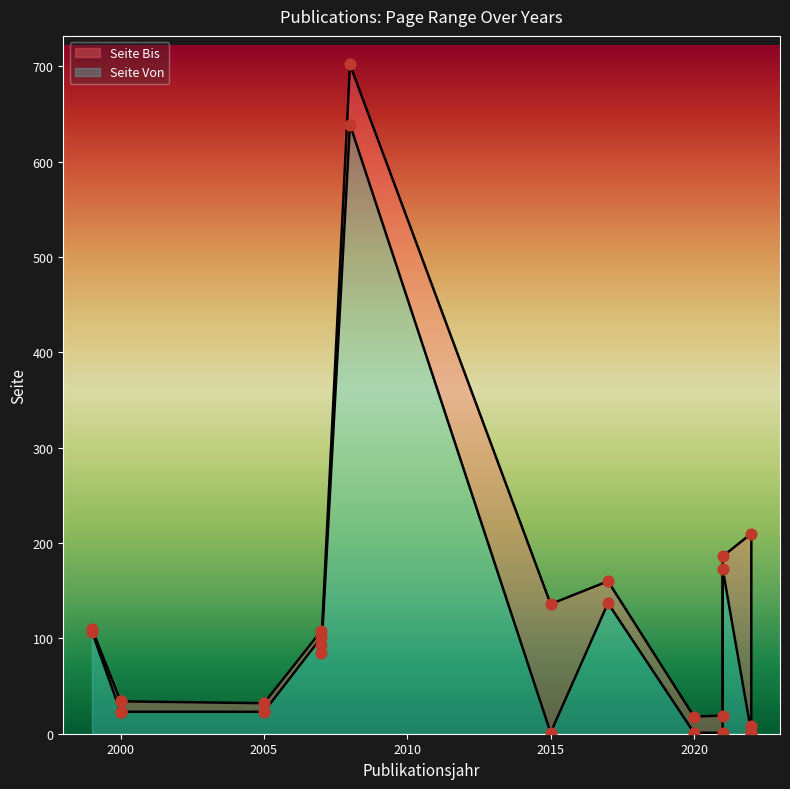

Which series has the widest spread of Y values?

Seite Bis